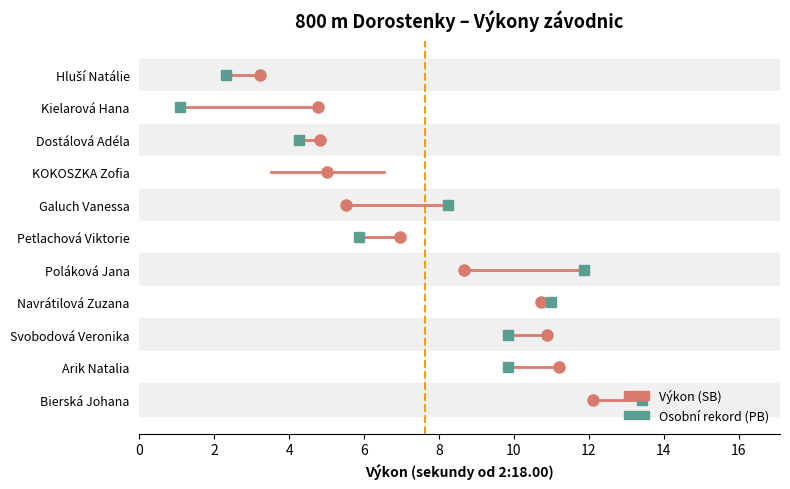

How many lines are shown in the chart?

1